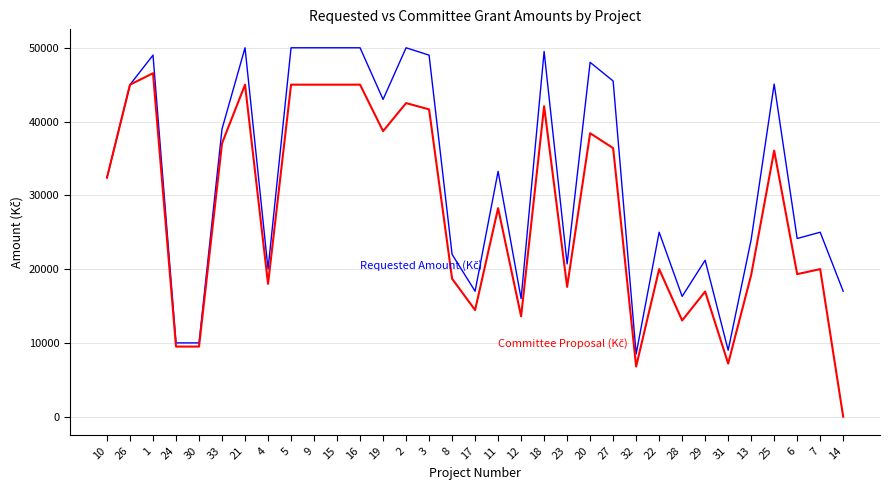

What is the total value across all series at 17?

31450.0